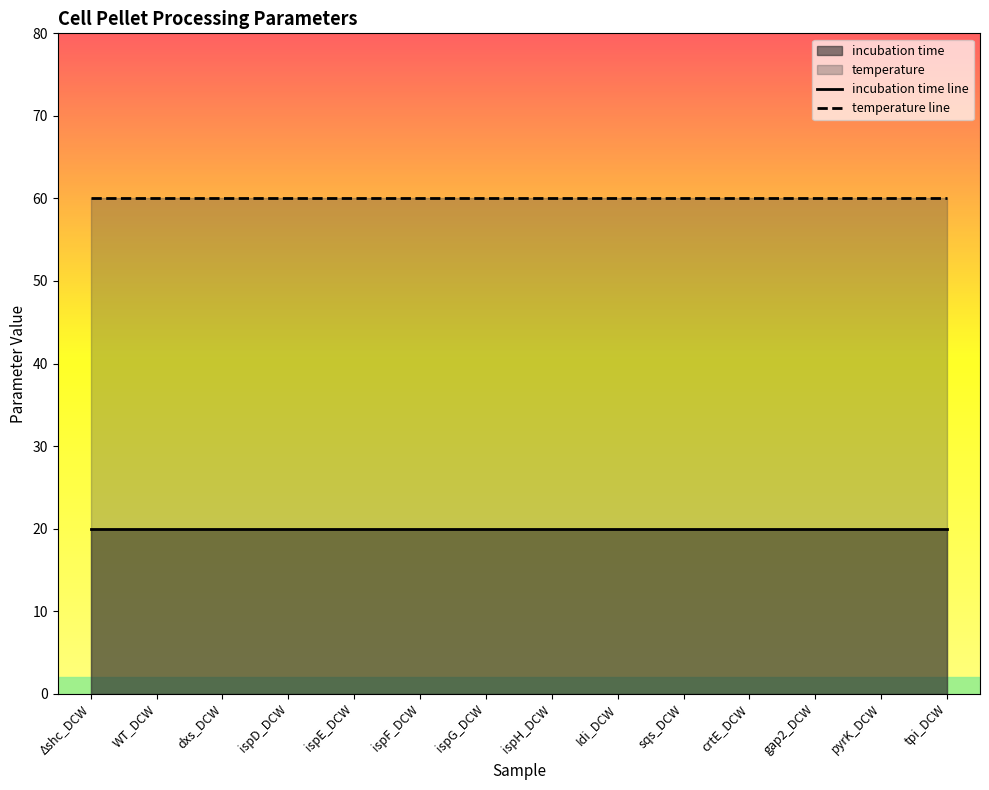

Rank the series by their maximum value, from lowest to highest.

incubation time line, temperature line